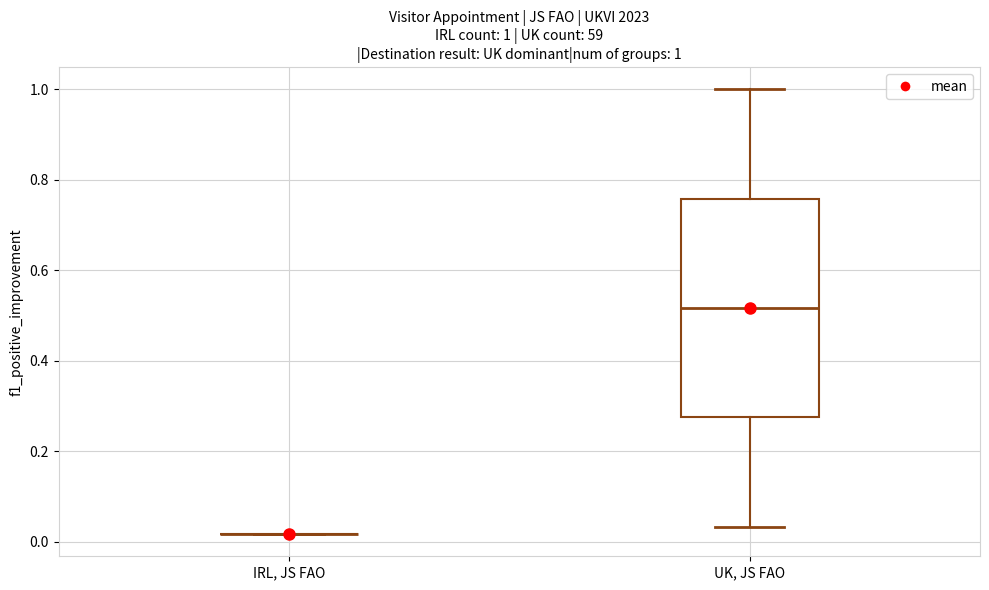

Comparing the boxes themselves (not the whiskers), which one is the tallest?

UK, JS FAO